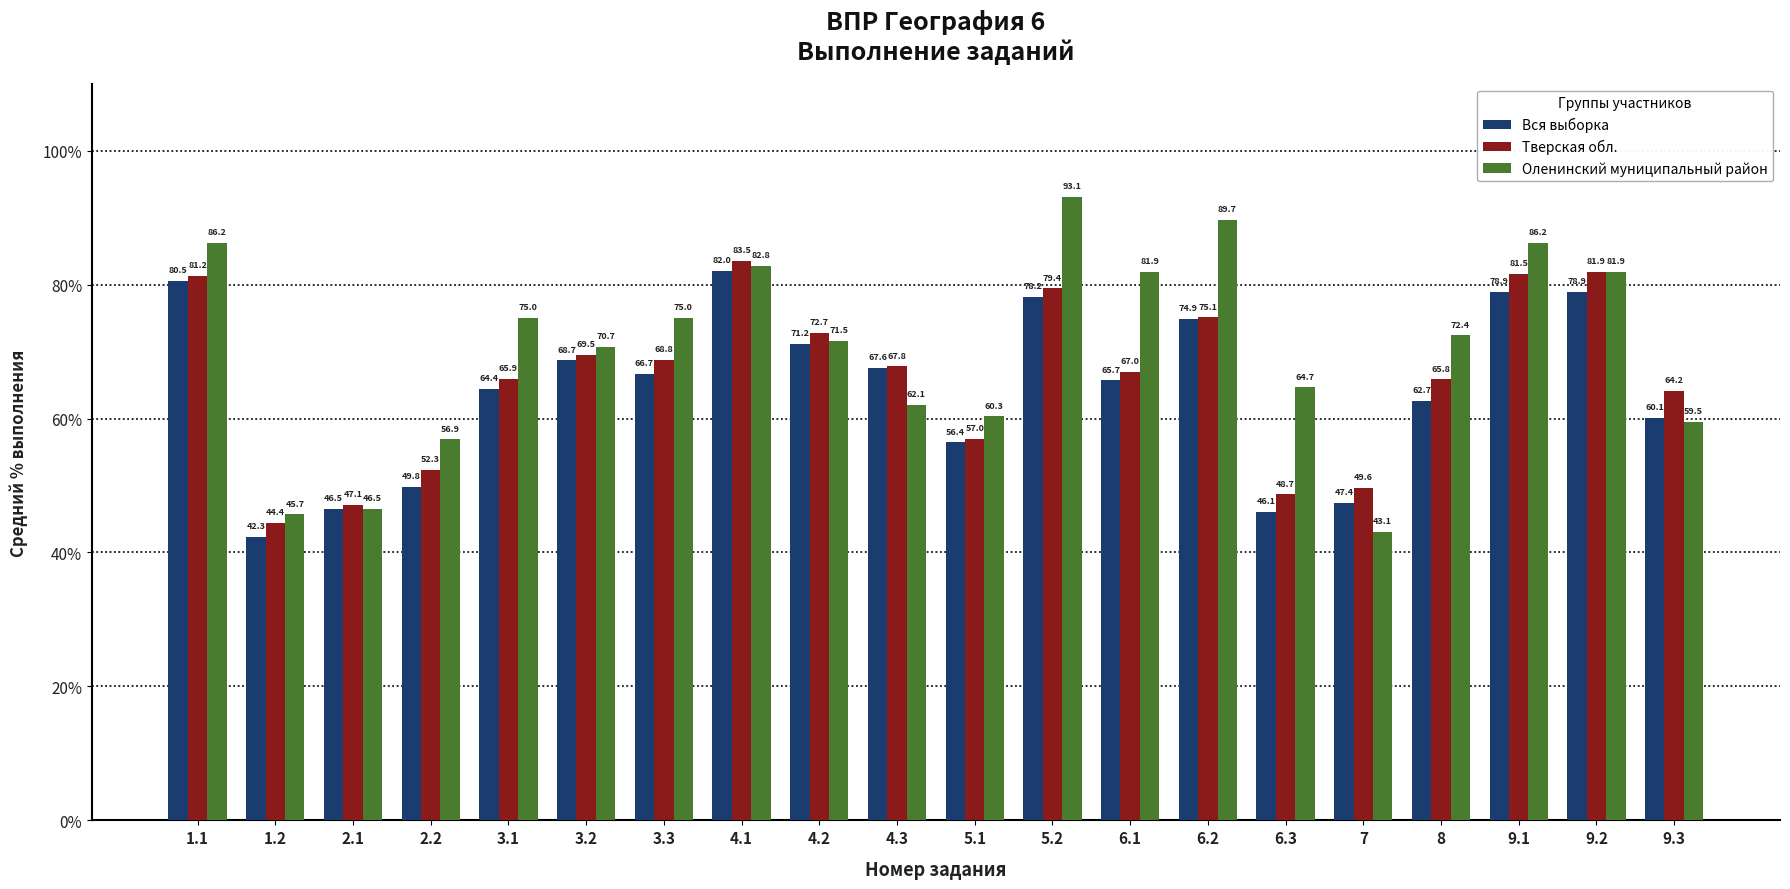

What is the lowest value of the Тверская обл. series?

44.4